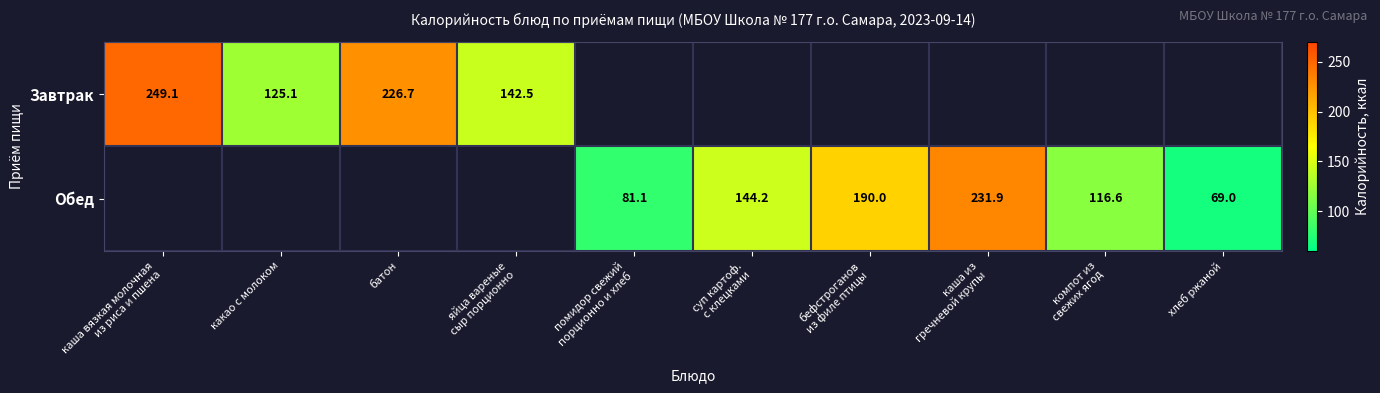

Count the number of data series in this chart.

2